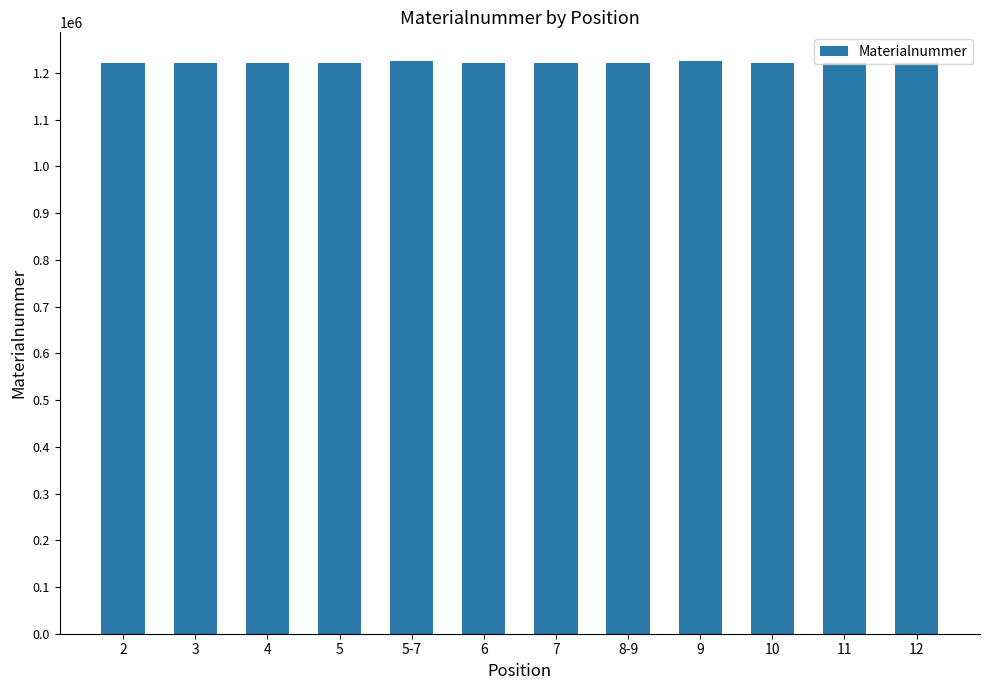

Where does the data first go above 1220446?

2